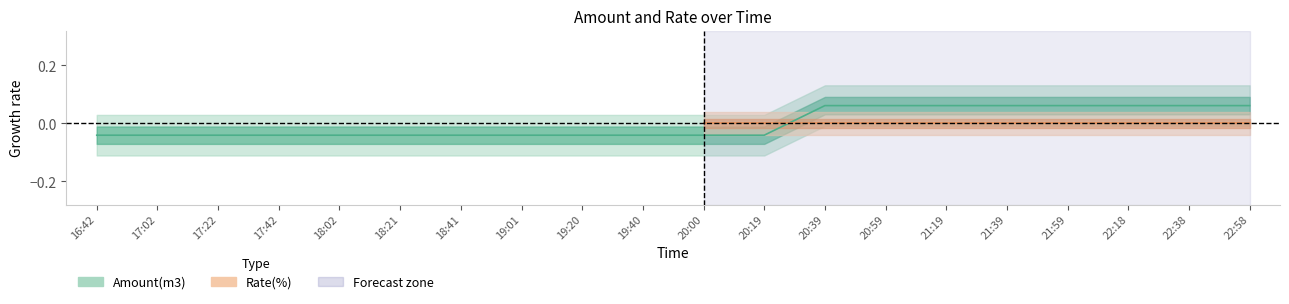

At which label is the value closest to 0?

16:42